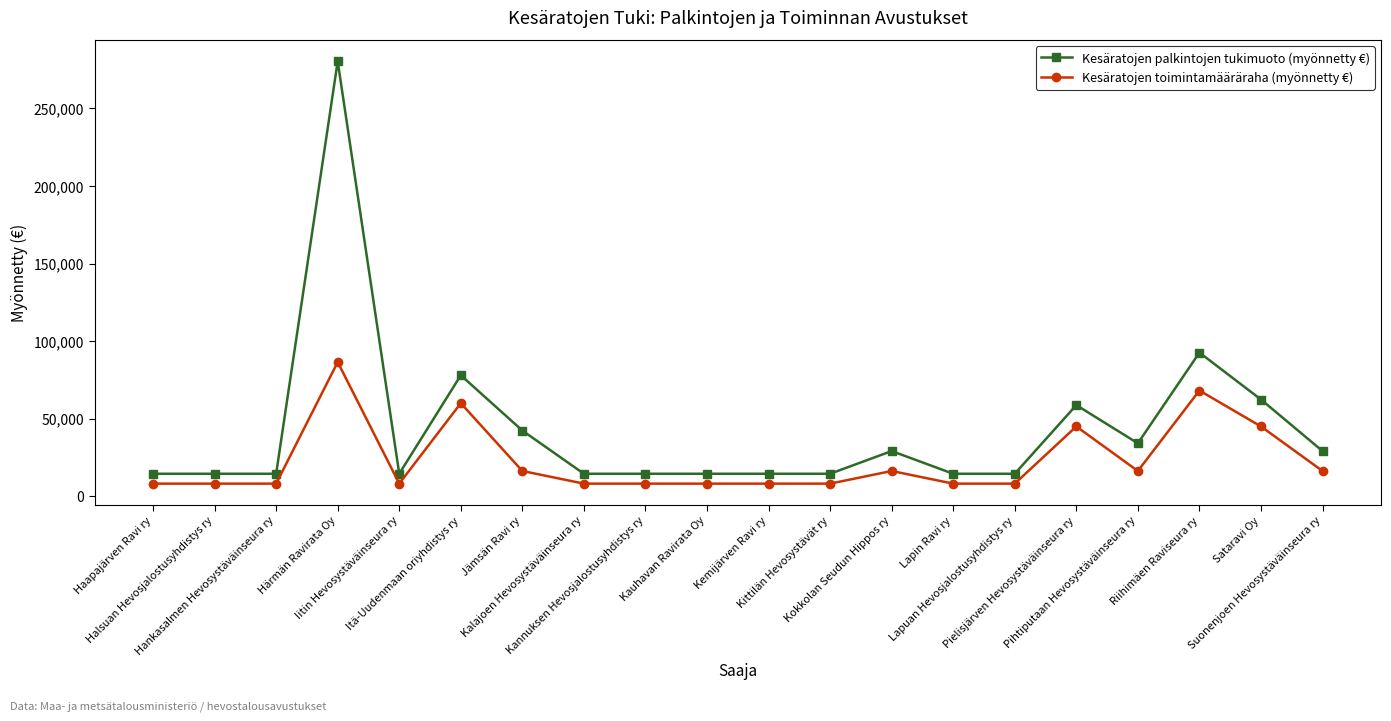

True or false: Kesäratojen palkintojen tukimuoto (myönnetty €) and Kesäratojen toimintamääräraha (myönnetty €) intersect in this chart.

False